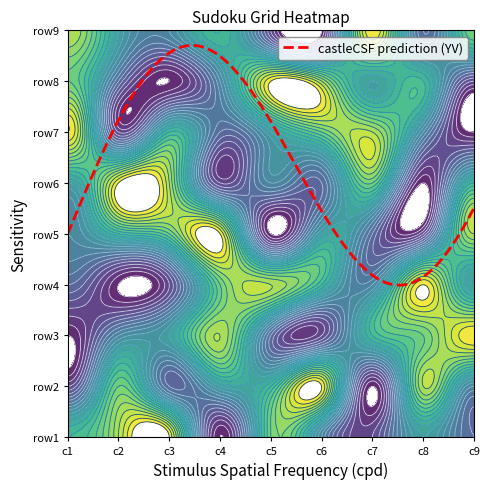

What is the minimum value for row4?

1